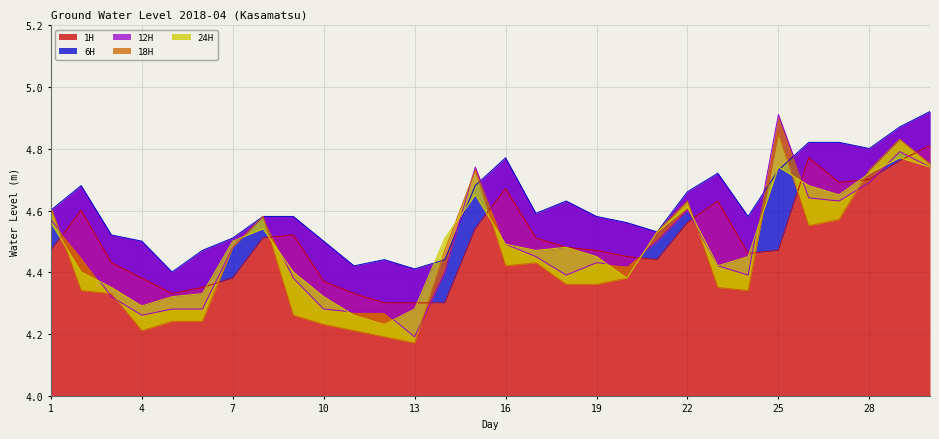

Where do 24H and 6H first cross each other?

13 and 14